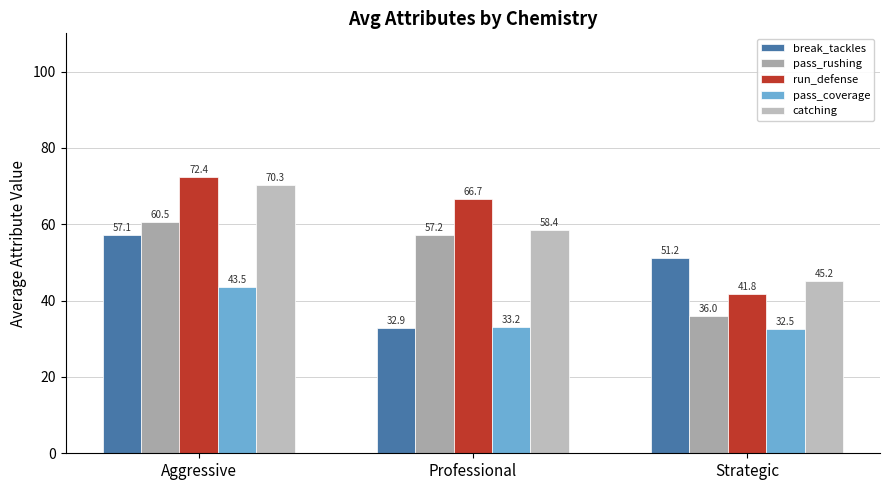

Between Aggressive and Strategic, which is larger?

Aggressive